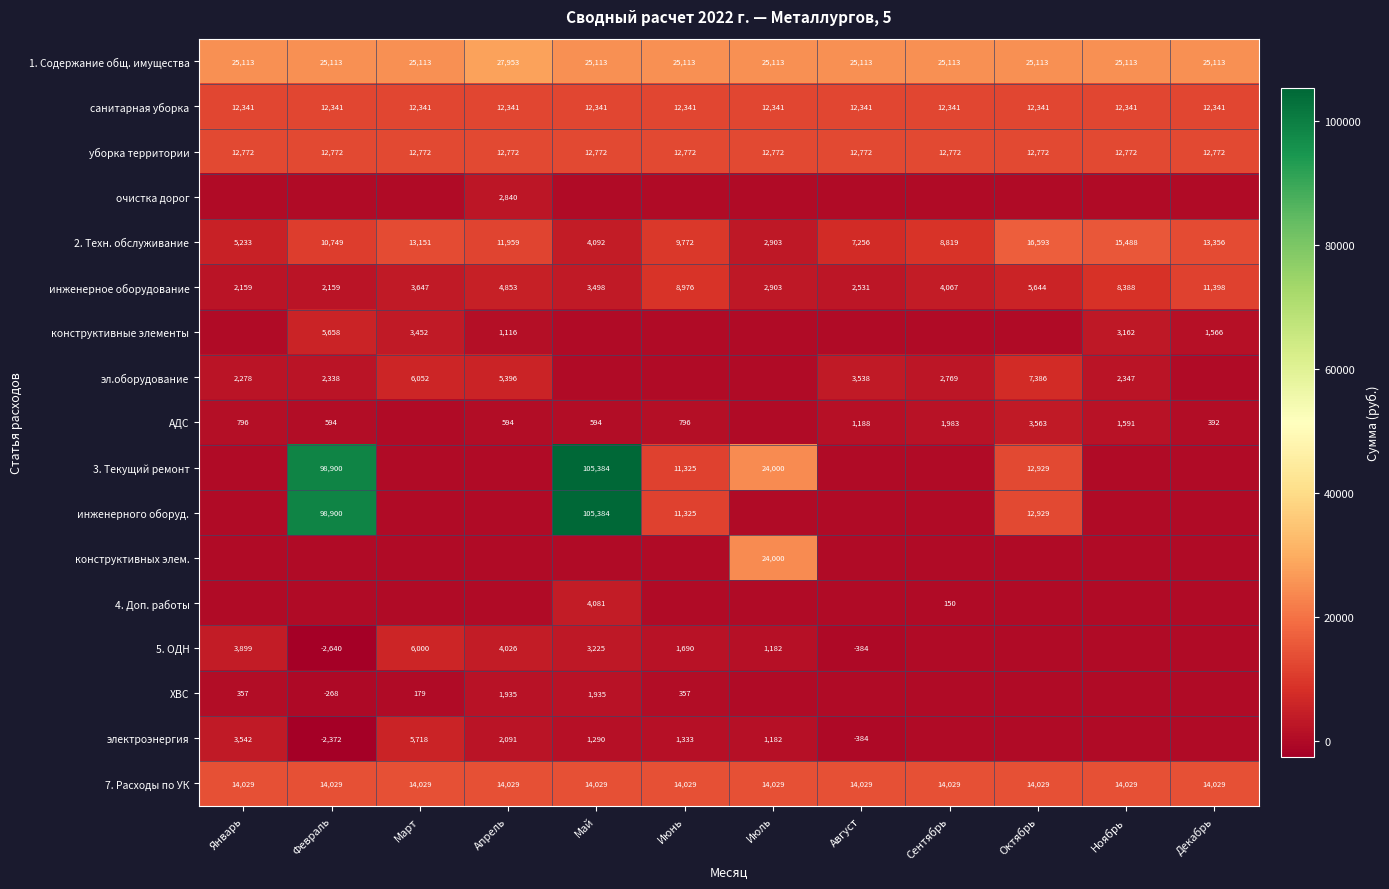

What is the difference between the highest and lowest values at Июль?

25113.0